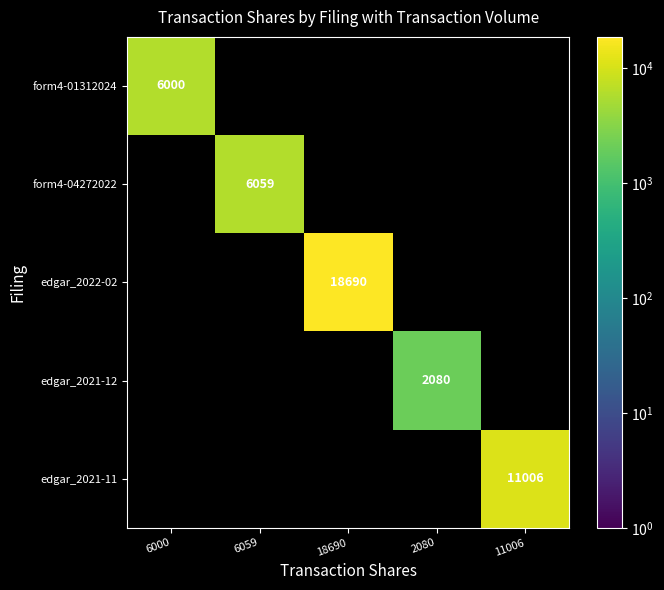

What is the smallest value displayed?

2080.0